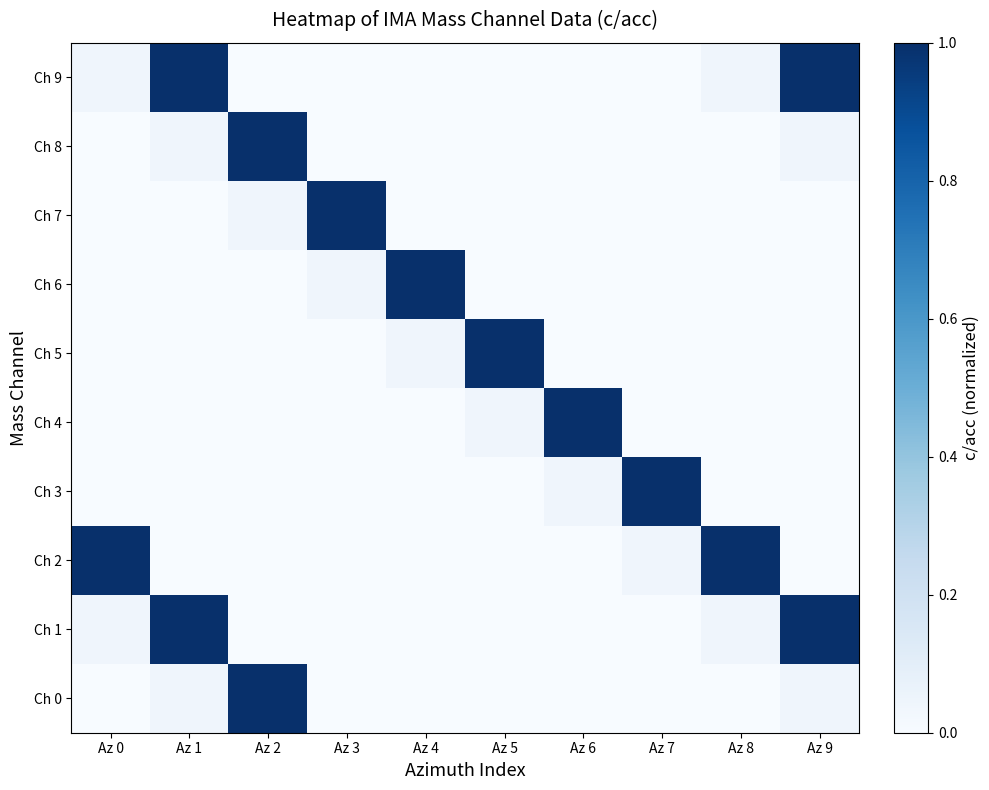

Reading right to left, list all the values displayed in this chart.

Ch 0: Az 9=0.0	Az 8=0.0	Az 7=0.0	Az 6=0.0	Az 5=0.0	Az 4=0.0	Az 3=0.0	Az 2=1.0	Az 1=0.0	Az 0=0.0
Ch 1: Az 9=1.0	Az 8=0.0	Az 7=0.0	Az 6=0.0	Az 5=0.0	Az 4=0.0	Az 3=0.0	Az 2=0.0	Az 1=1.0	Az 0=0.0
Ch 2: Az 9=0.0	Az 8=1.0	Az 7=0.0	Az 6=0.0	Az 5=0.0	Az 4=0.0	Az 3=0.0	Az 2=0.0	Az 1=0.0	Az 0=1.0
Ch 3: Az 9=0.0	Az 8=0.0	Az 7=1.0	Az 6=0.0	Az 5=0.0	Az 4=0.0	Az 3=0.0	Az 2=0.0	Az 1=0.0	Az 0=0.0
Ch 4: Az 9=0.0	Az 8=0.0	Az 7=0.0	Az 6=1.0	Az 5=0.0	Az 4=0.0	Az 3=0.0	Az 2=0.0	Az 1=0.0	Az 0=0.0
Ch 5: Az 9=0.0	Az 8=0.0	Az 7=0.0	Az 6=0.0	Az 5=1.0	Az 4=0.0	Az 3=0.0	Az 2=0.0	Az 1=0.0	Az 0=0.0
Ch 6: Az 9=0.0	Az 8=0.0	Az 7=0.0	Az 6=0.0	Az 5=0.0	Az 4=1.0	Az 3=0.0	Az 2=0.0	Az 1=0.0	Az 0=0.0
Ch 7: Az 9=0.0	Az 8=0.0	Az 7=0.0	Az 6=0.0	Az 5=0.0	Az 4=0.0	Az 3=1.0	Az 2=0.0	Az 1=0.0	Az 0=0.0
Ch 8: Az 9=0.0	Az 8=0.0	Az 7=0.0	Az 6=0.0	Az 5=0.0	Az 4=0.0	Az 3=0.0	Az 2=1.0	Az 1=0.0	Az 0=0.0
Ch 9: Az 9=1.0	Az 8=0.0	Az 7=0.0	Az 6=0.0	Az 5=0.0	Az 4=0.0	Az 3=0.0	Az 2=0.0	Az 1=1.0	Az 0=0.0